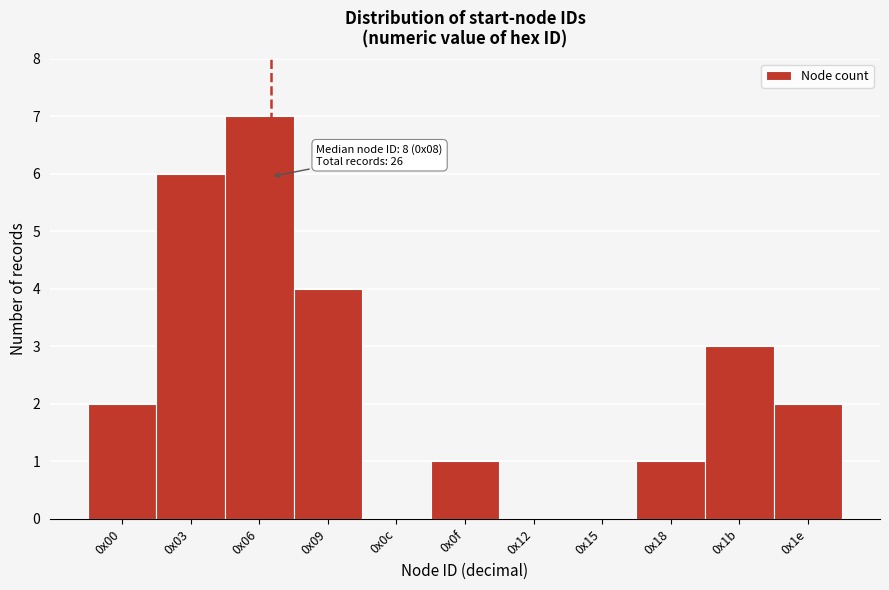

Reading right to left, what are all the values shown in this chart?

0x1e=2	0x1b=3	0x18=1	0x15=0	0x12=0	0x0f=1	0x0c=0	0x09=4	0x06=7	0x03=6	0x00=2